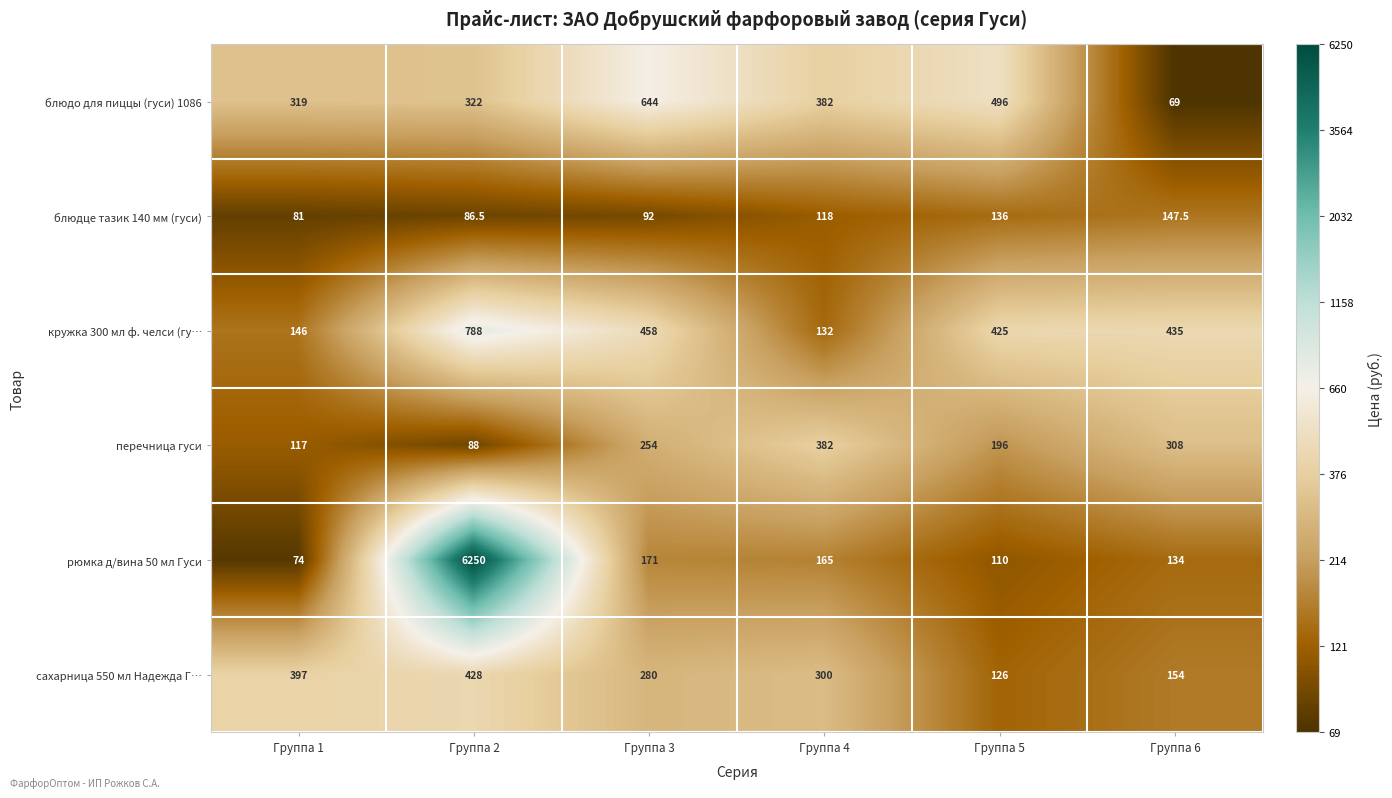

What is the maximum value shown in the chart?

6250.0